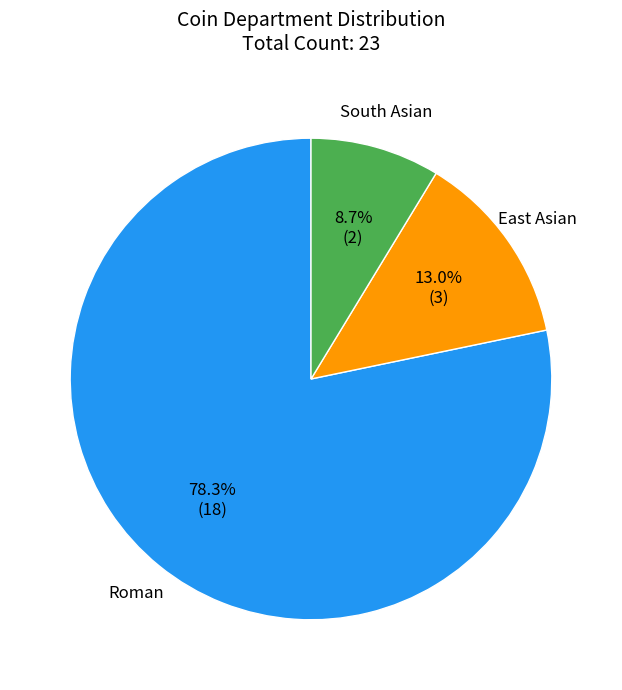

What is the ratio of the value at Roman to the value at South Asian?

9.0